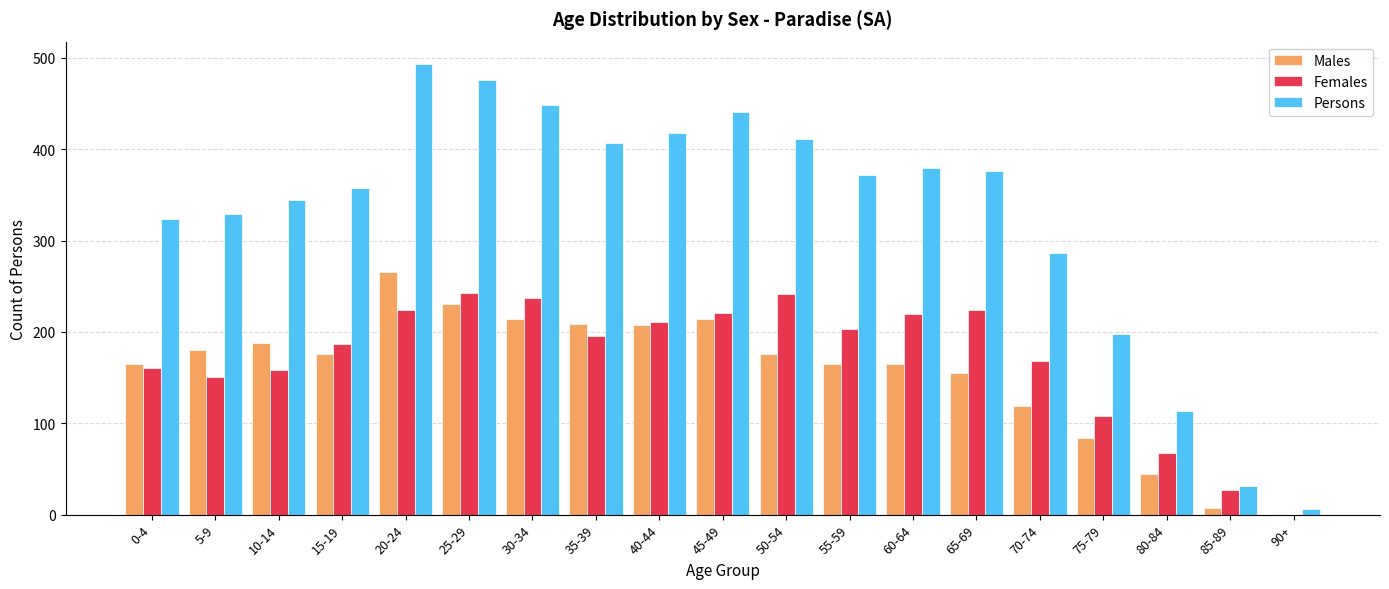

What are all the series names shown in the legend?

Males, Females, Persons